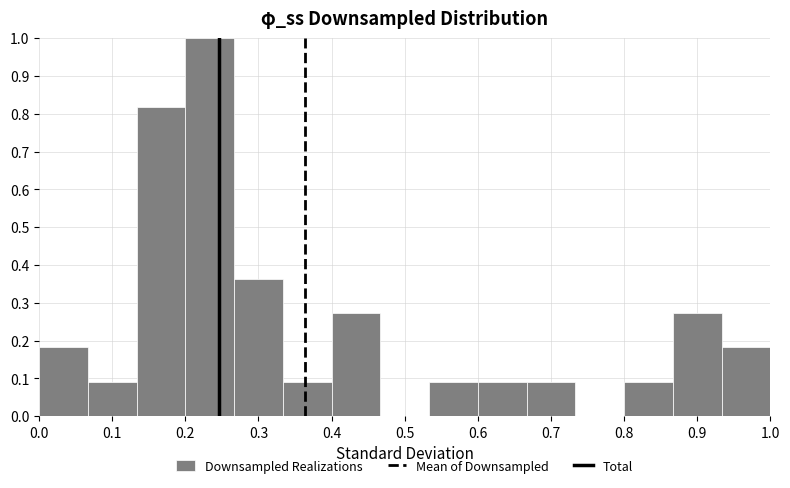

Over which range of the x-axis is the bar tallest?

0.20 to 0.27